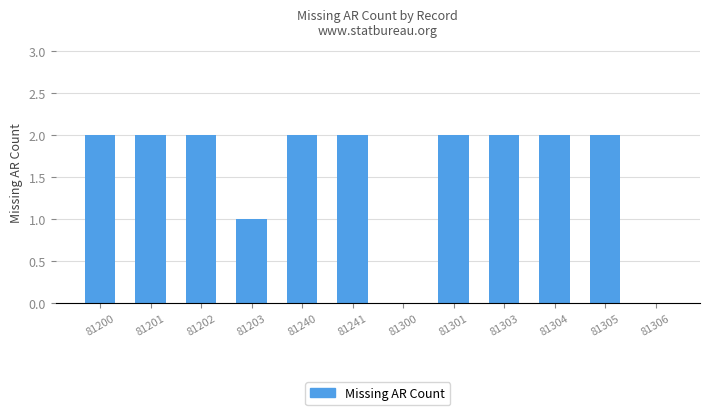

Where is the data nearest to the value 1?

81203